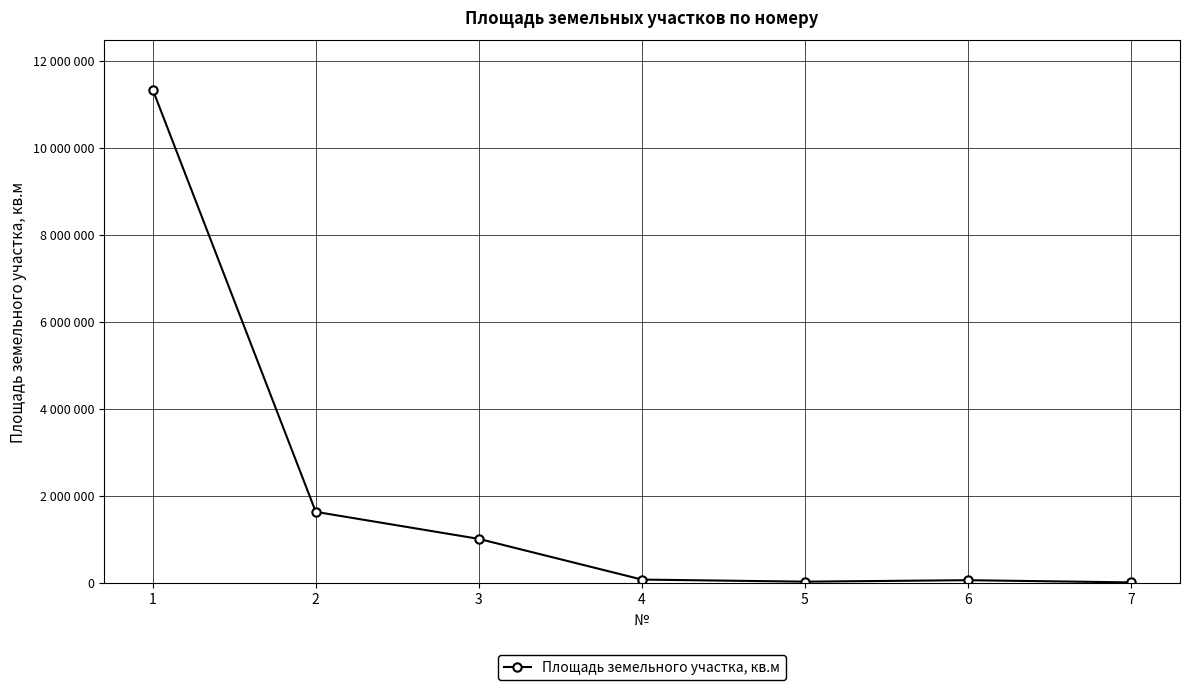

Does the chart have visible grid lines?

Yes